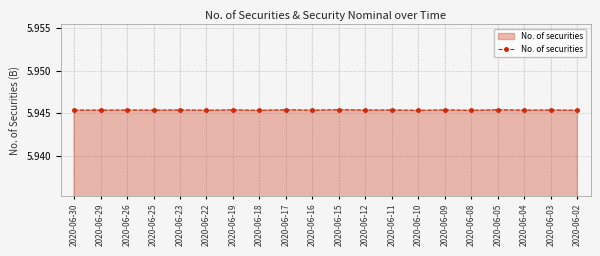

Does the chart display data point markers on the line(s)?

Yes